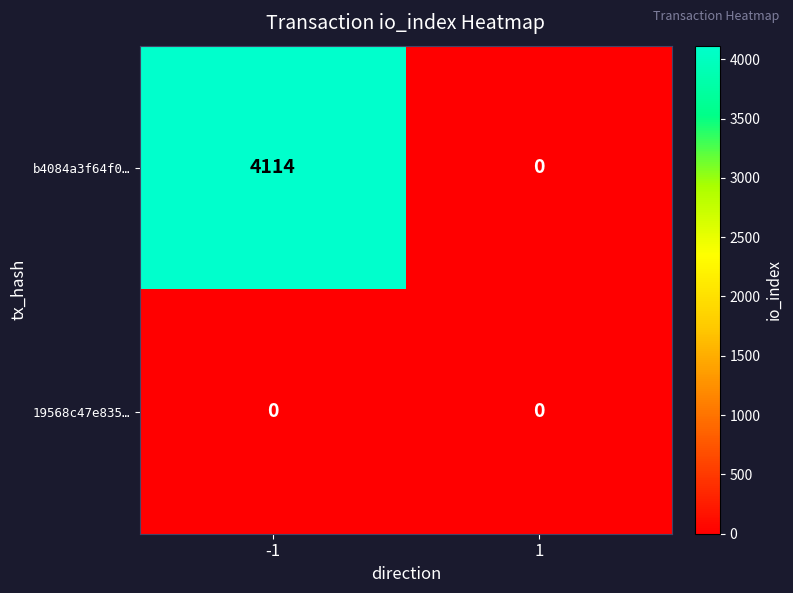

Which series has the widest spread of values?

b4084a3f64f0…